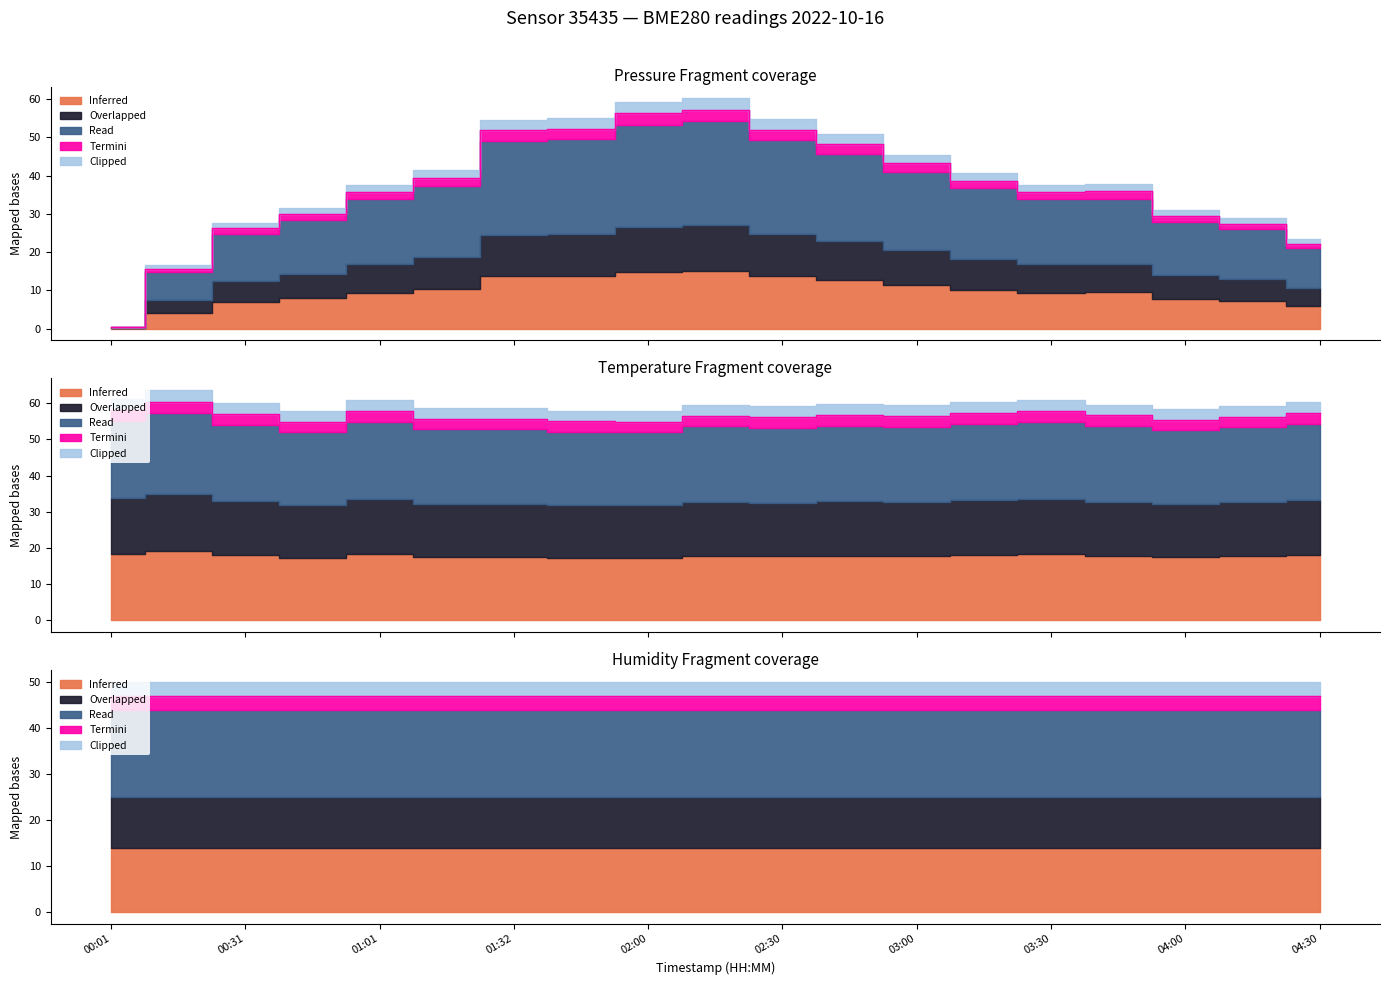

What is the maximum value for temperature?

60.4